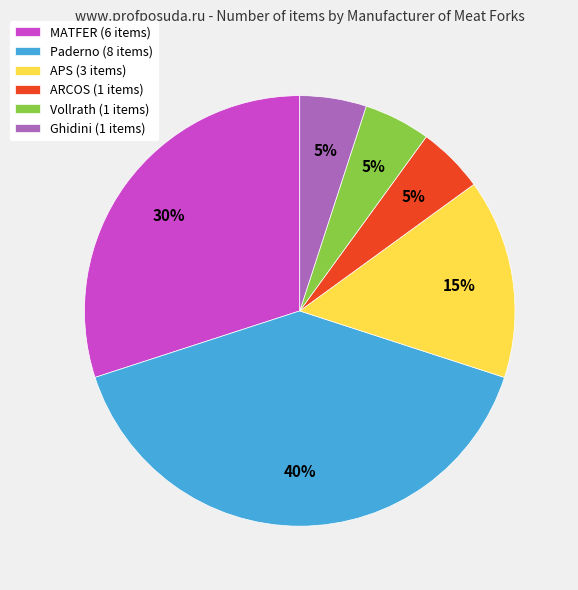

Does Ghidini account for over 50% of the chart?

No